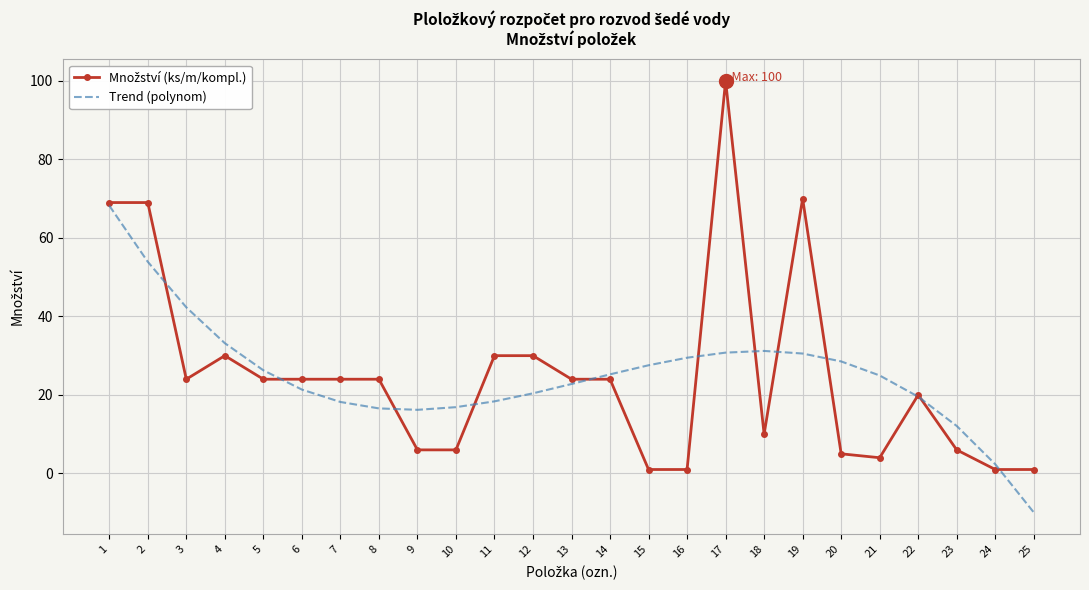

What is the greatest value displayed?

100.0